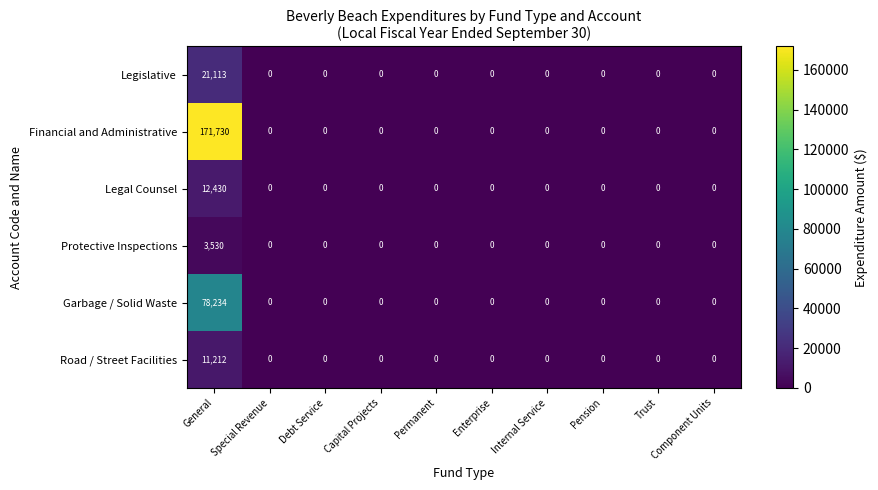

Rank the series by their maximum value, from highest to lowest.

Financial and Administrative, Garbage / Solid Waste, Legislative, Legal Counsel, Road / Street Facilities, Protective Inspections